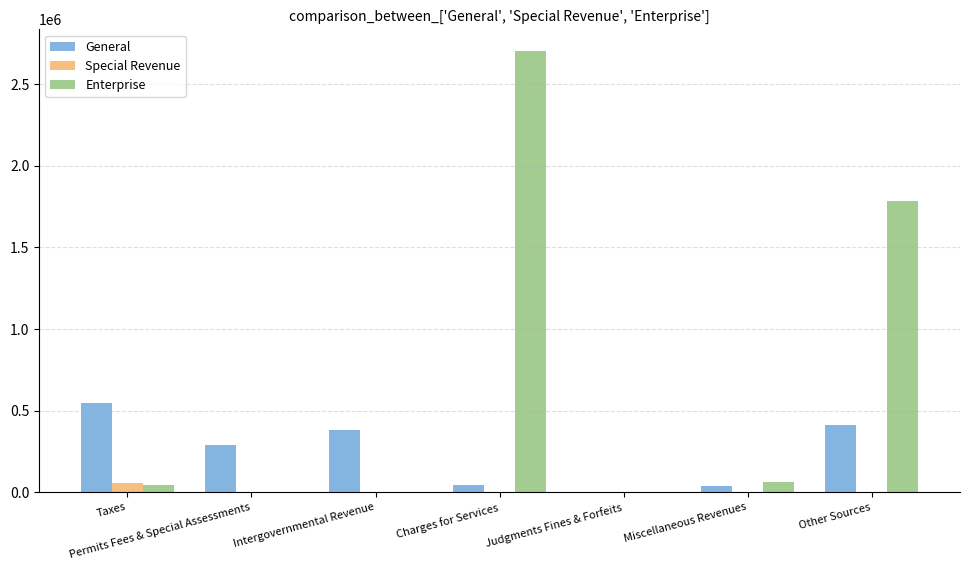

What is the sum of all Enterprise values?

4588955